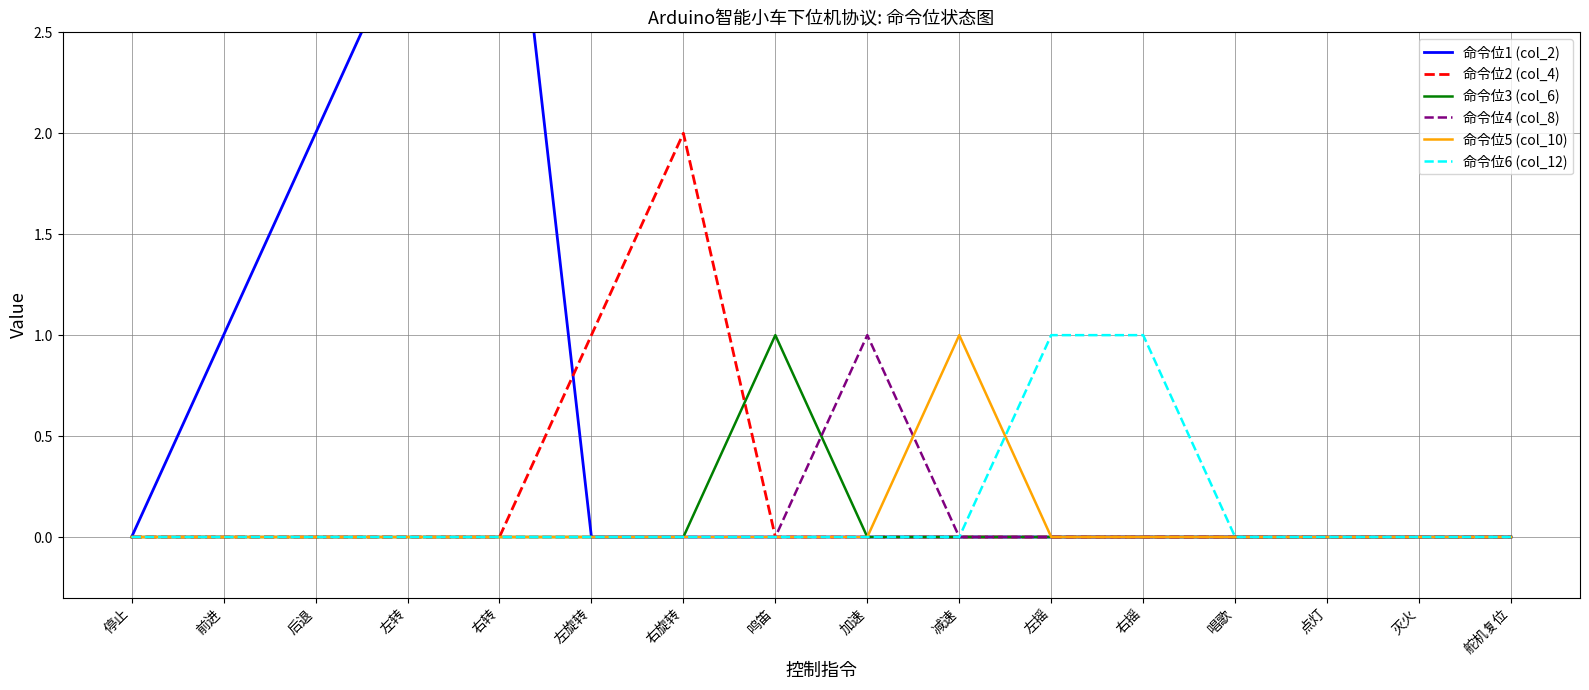

Is it true that 命令位1 (col_2) equals 2 at 后退?

True